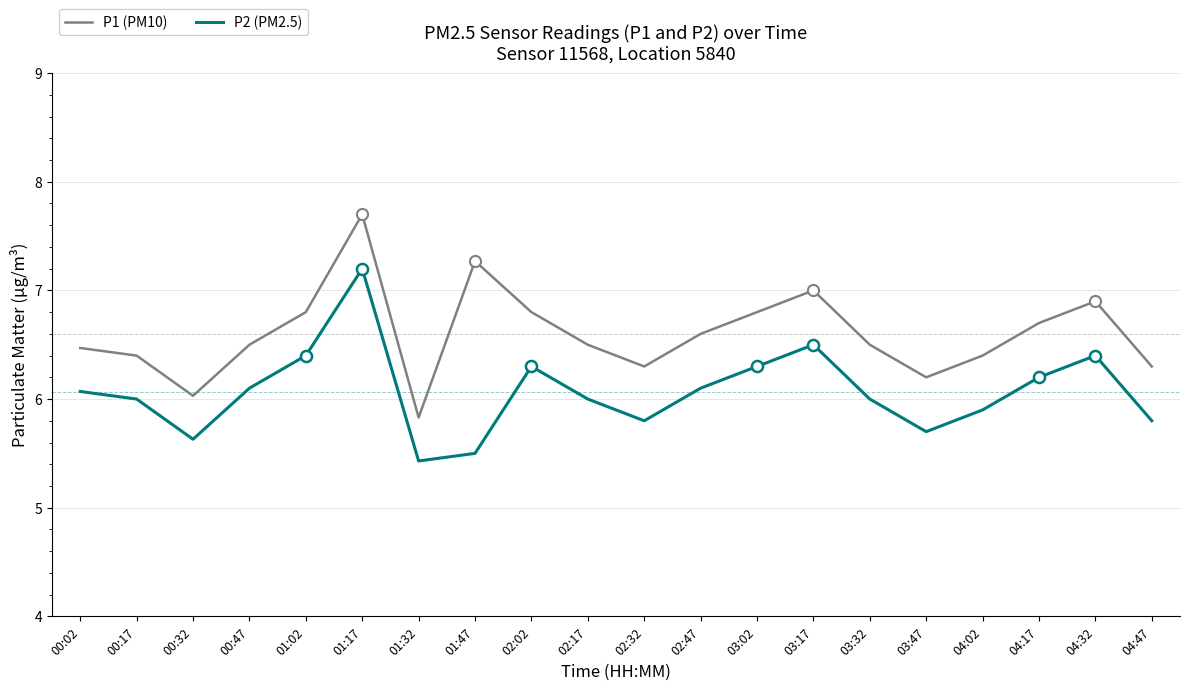

How many interior local valleys does the P2 (PM2.5) series have?

4